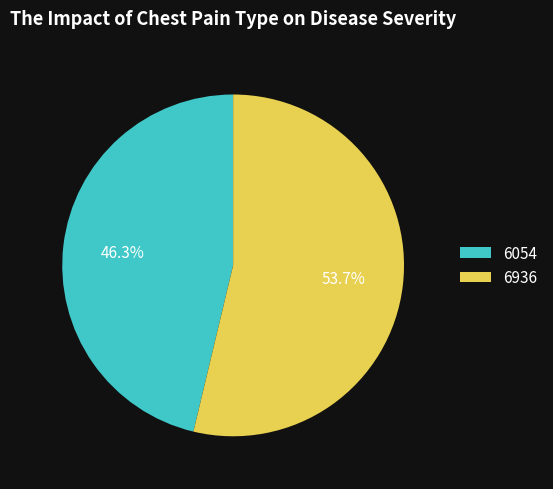

Is it true that 6054 is 56% of the pie?

False